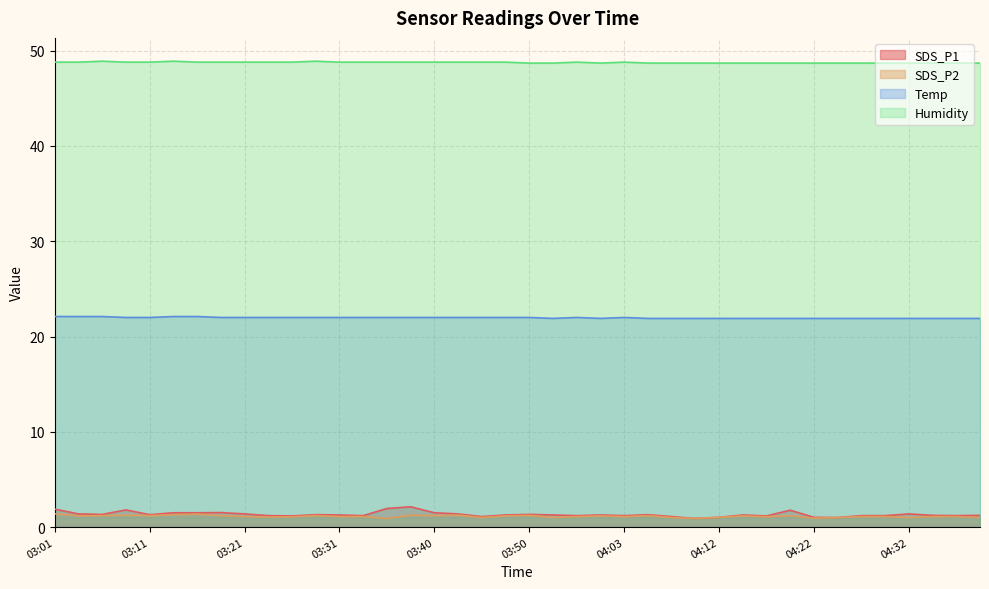

What is the label of the 21st point from the left?

03:50